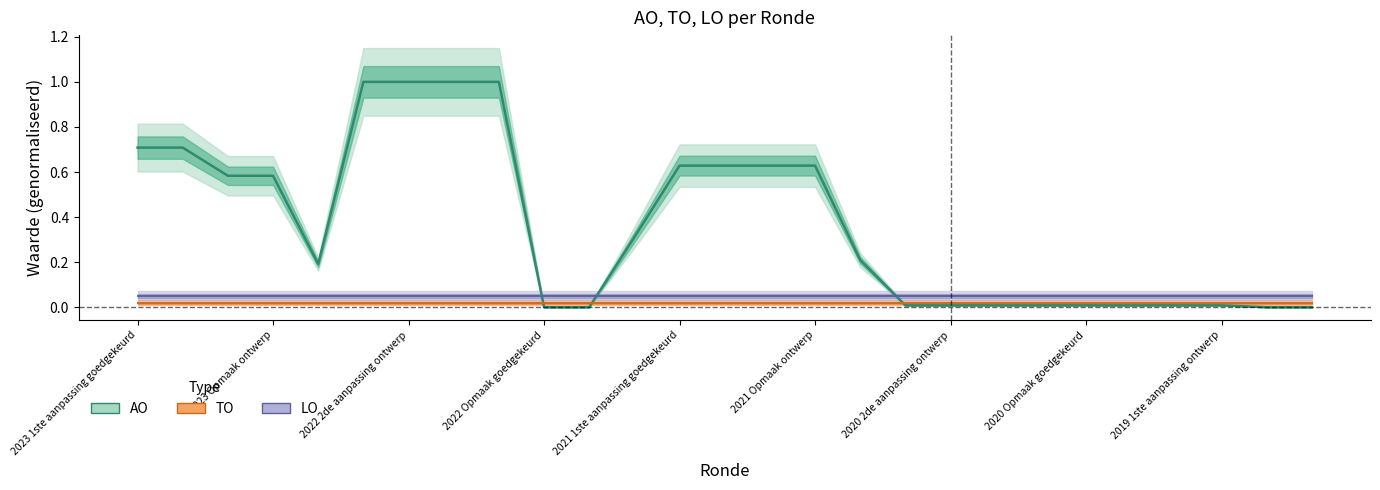

True or false: LO has more than 0 interior local peaks.

False